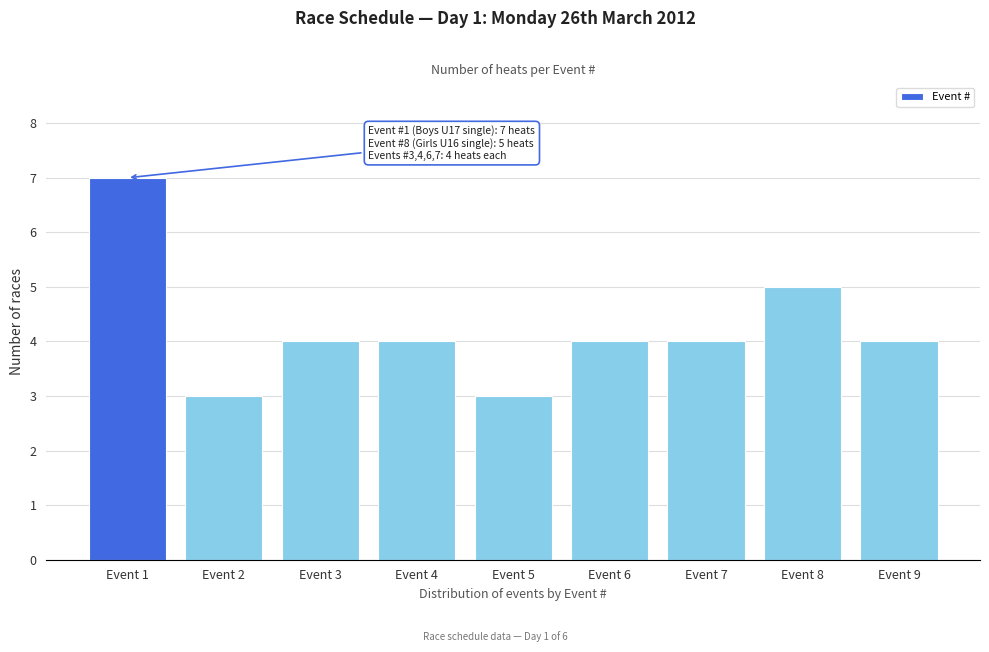

Reading left to right, extract all data points from this chart.

Event 1=7	Event 2=3	Event 3=4	Event 4=4	Event 5=3	Event 6=4	Event 7=4	Event 8=5	Event 9=4